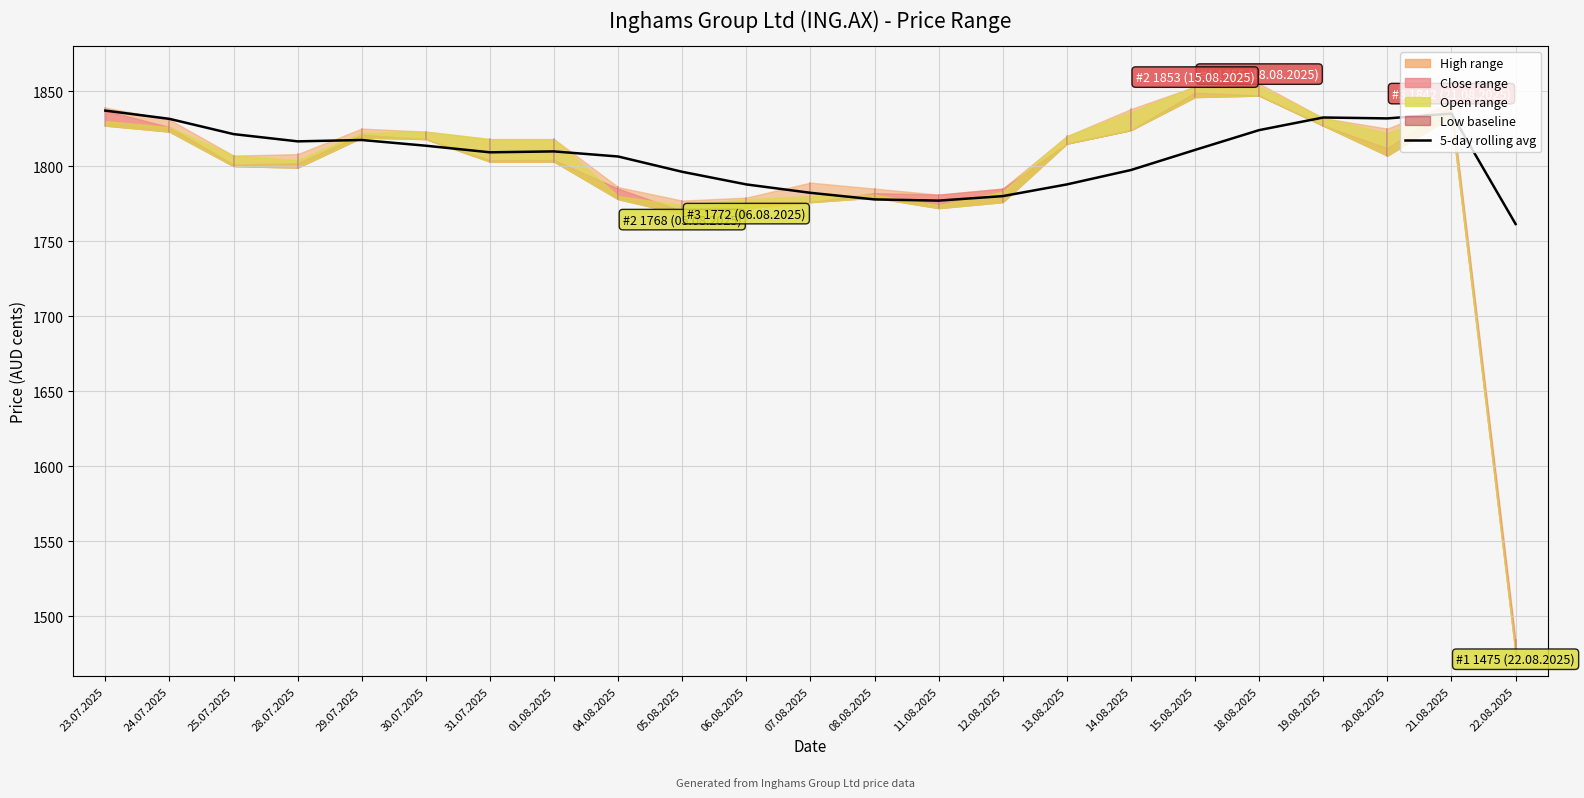

What is the ratio of the value at 24.07.2025 to the value at 14.08.2025?

1.0